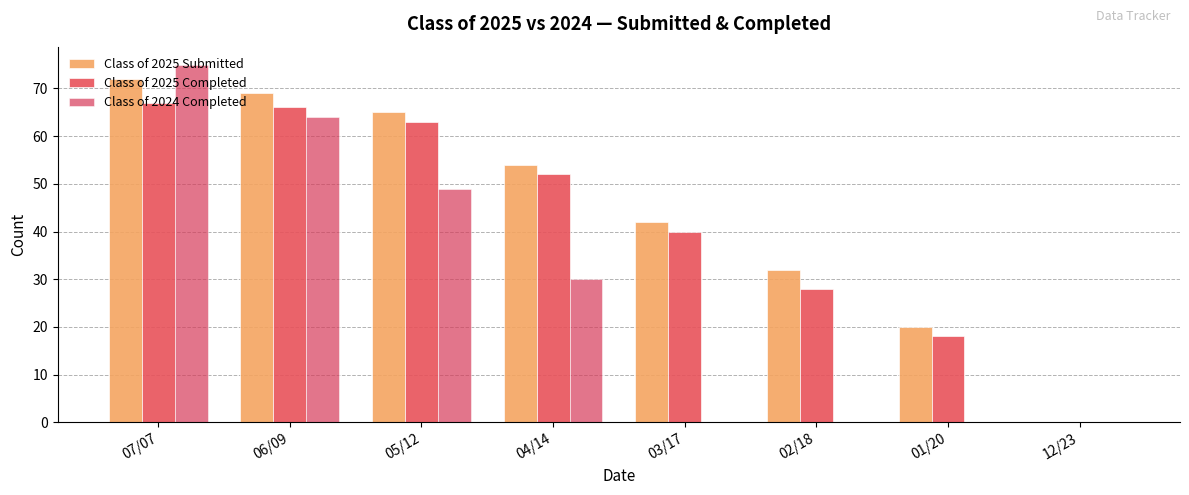

Reading right to left, list all the values displayed in this chart.

Class of 2025 Submitted: 12/23=0	01/20=20	02/18=32	03/17=42	04/14=54	05/12=65	06/09=69	07/07=72
Class of 2025 Completed: 12/23=0	01/20=18	02/18=28	03/17=40	04/14=52	05/12=63	06/09=66	07/07=67
Class of 2024 Completed: 12/23=0	01/20=0	02/18=0	03/17=0	04/14=30	05/12=49	06/09=64	07/07=75